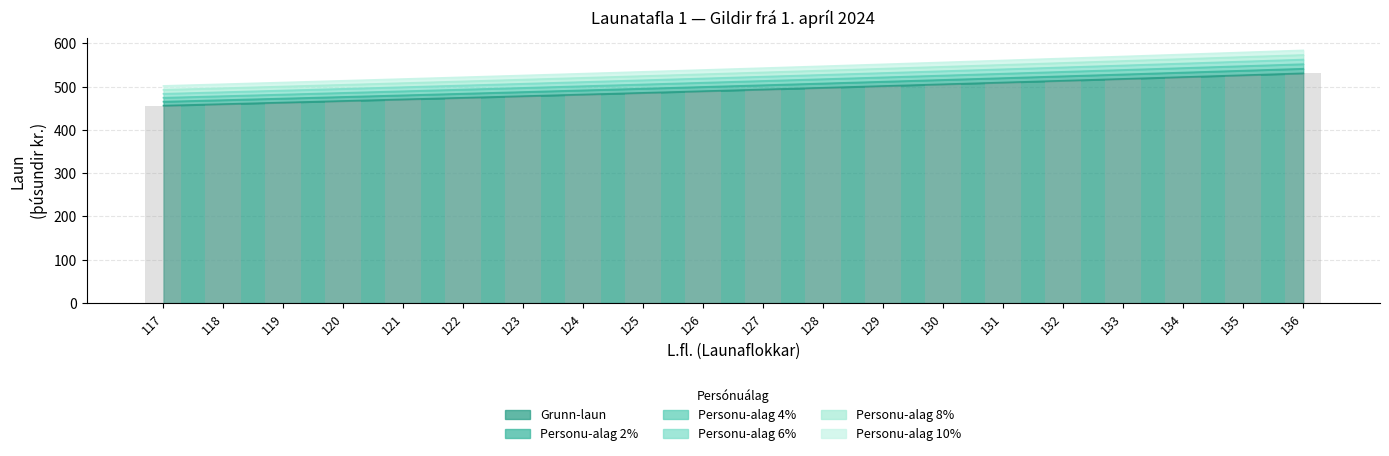

Read the Personu-alag 4% value at 135.

547.7